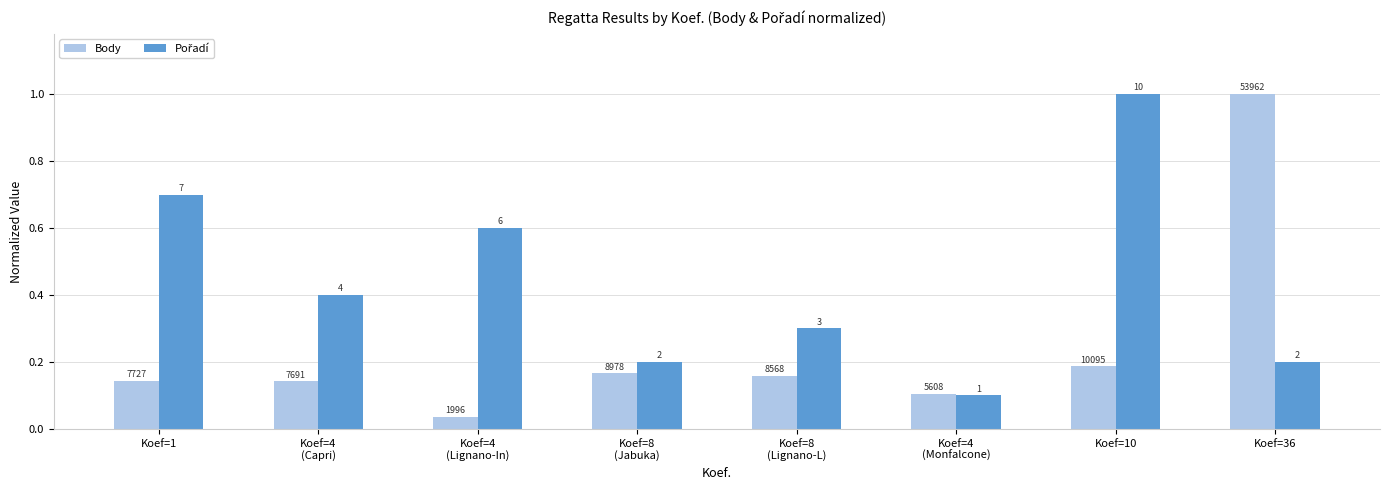

How many bars are there in each group?

2